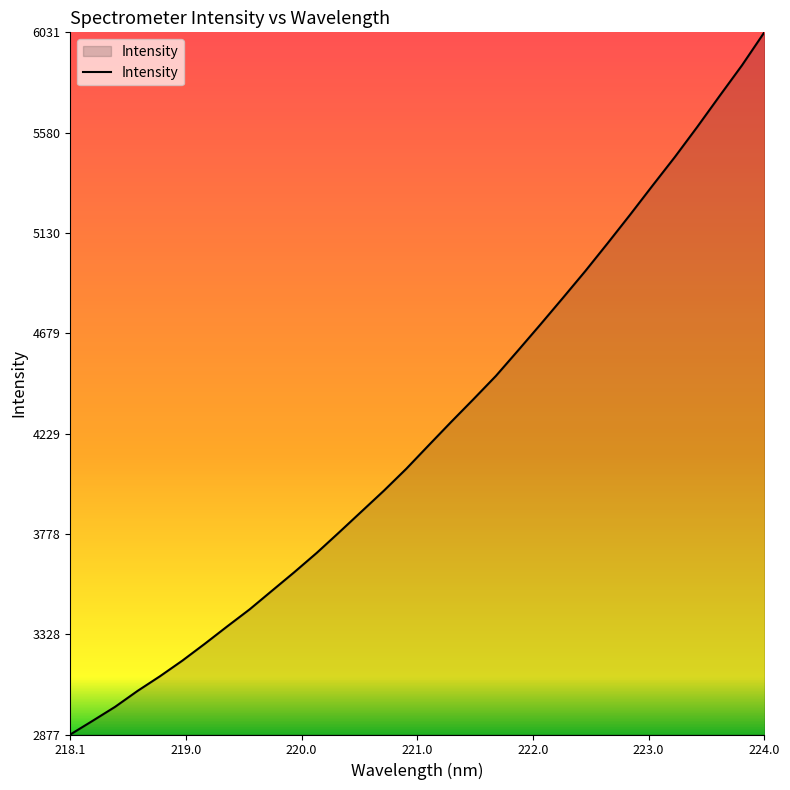

What is the smallest value displayed?

2877.3